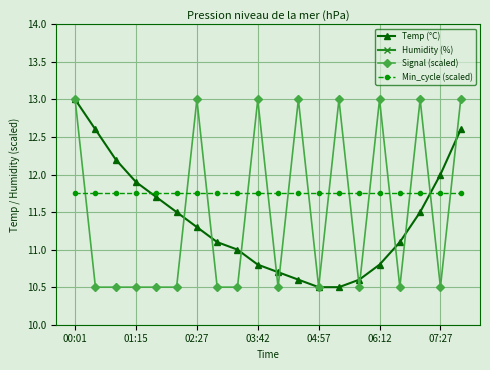

The Temp (°C) series shows 7.2 at 00:01. True or false?

False